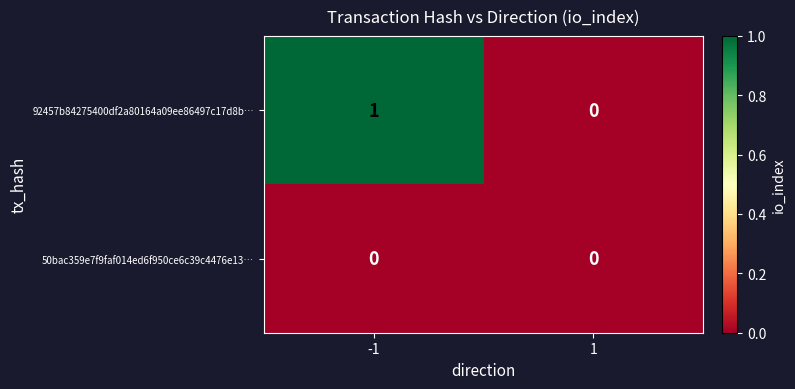

Reading right to left, transcribe all the data shown in this chart.

92457b84275400df2a80164a09ee86497c17d8b…: 1=0	-1=1
50bac359e7f9faf014ed6f950ce6c39c4476e13…: 1=0	-1=0